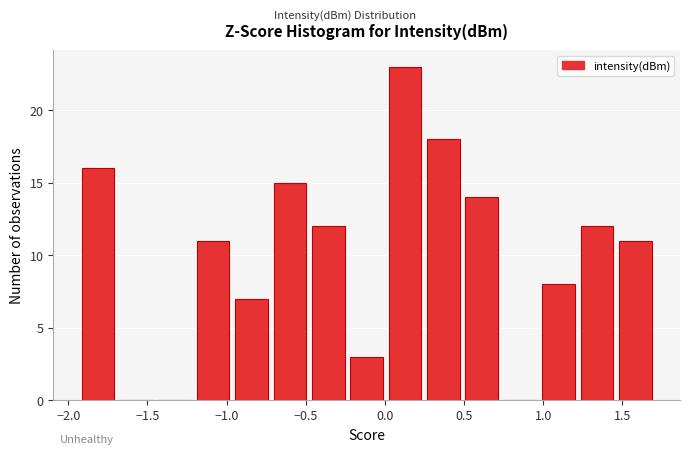

Reading left to right, transcribe this chart: for each bar, give the range it covers on the x-axis and its height. Neither the bar edges nor the heights are printed on the chart, so give them approximately, as read against the axes.

-1.95 to -1.70: 16
-1.70 to -1.45: 0
-1.45 to -1.20: 0
-1.20 to -0.95: 11
-0.95 to -0.70: 7
-0.70 to -0.50: 15
-0.50 to -0.25: 12
-0.25 to 0.00: 3
0.00 to 0.25: 23
0.25 to 0.50: 18
0.50 to 0.75: 14
0.75 to 1.00: 0
1.00 to 1.20: 8
1.20 to 1.45: 12
1.45 to 1.70: 11